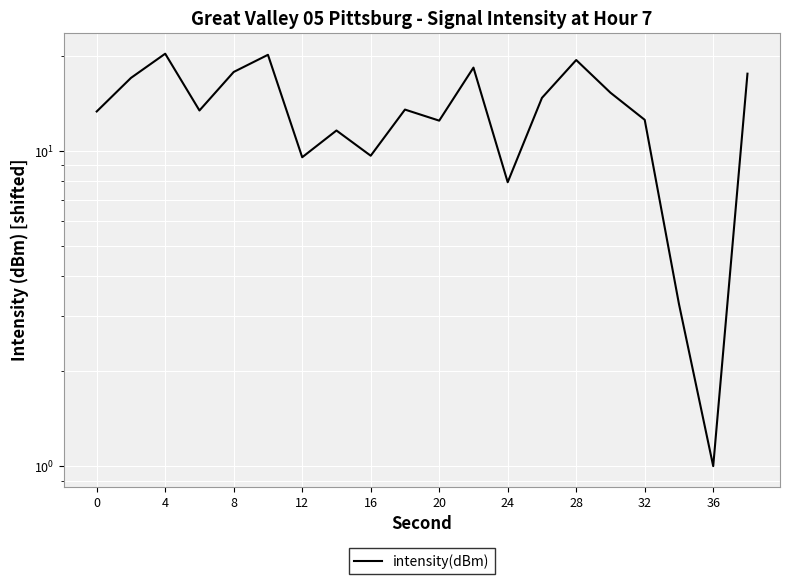

What is the maximum value shown in the chart?

20.3